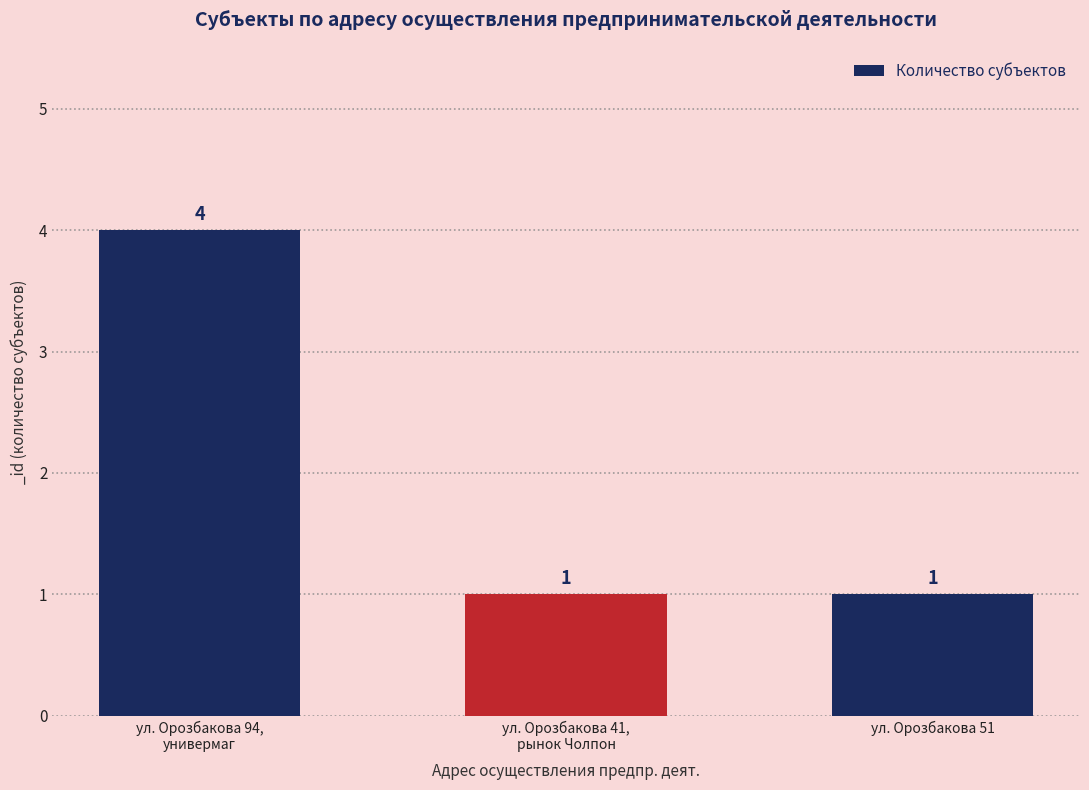

What is the value of the 3rd bar from the left?

1